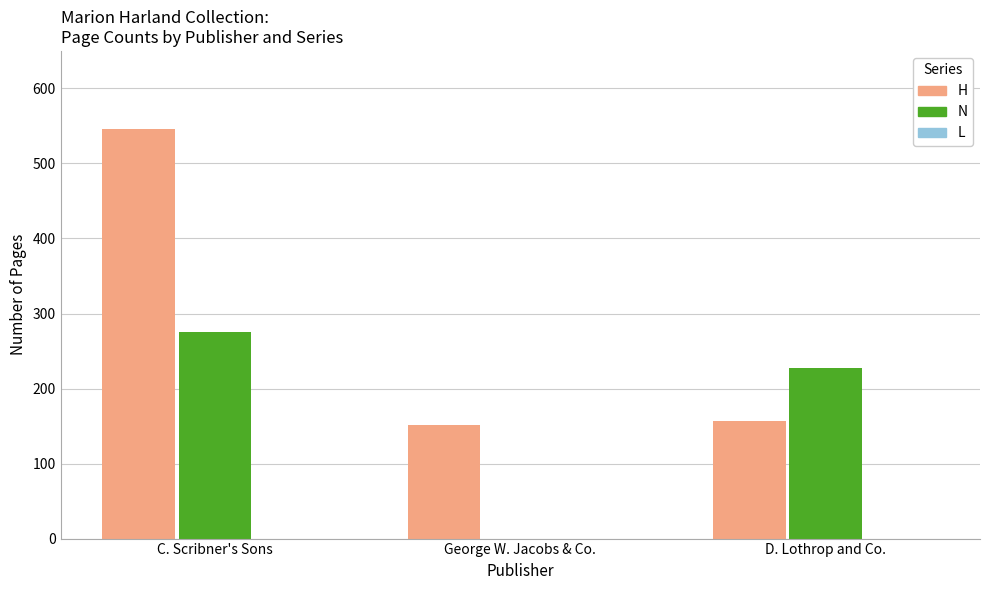

The N series shows 339 at D. Lothrop and Co.. True or false?

False